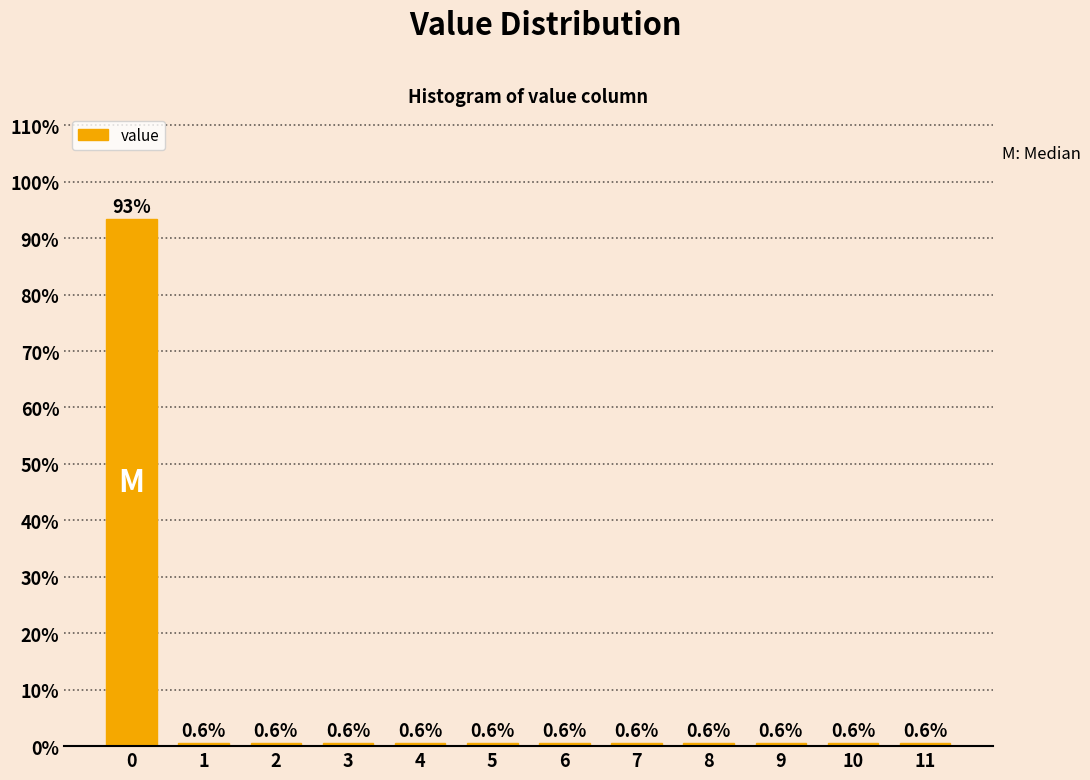

How tall is the bar that spans 4.5 to 5.5 on the x-axis?

0.6